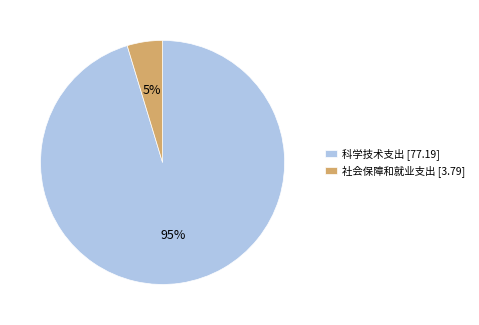

Do 社会保障和就业支出 [3.79] and 科学技术支出 [77.19] together represent more than half of the pie?

Yes